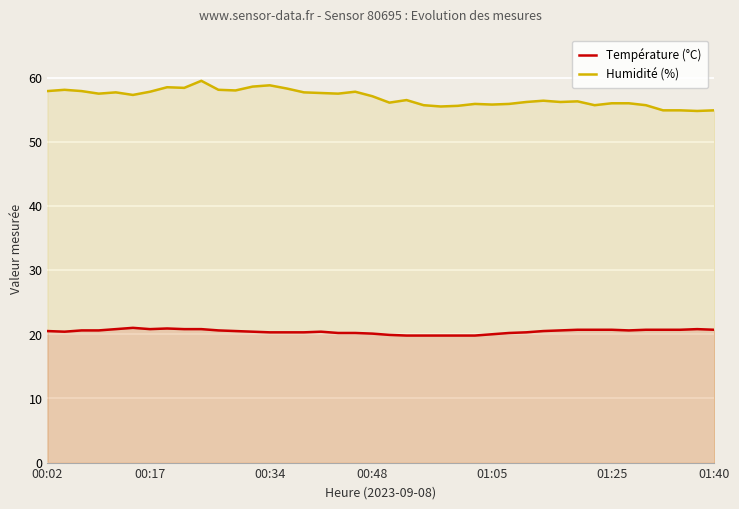

True or false: Température (°C) and Humidité (%) intersect in this chart.

False